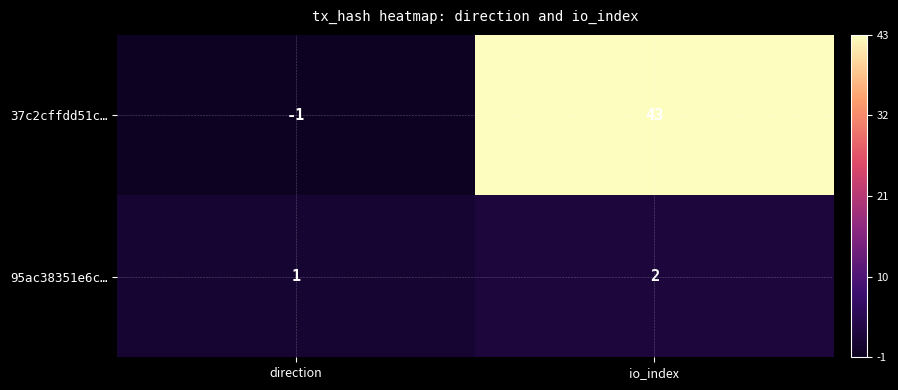

Which series changed the most between direction and io_index?

37c2cffdd51c…